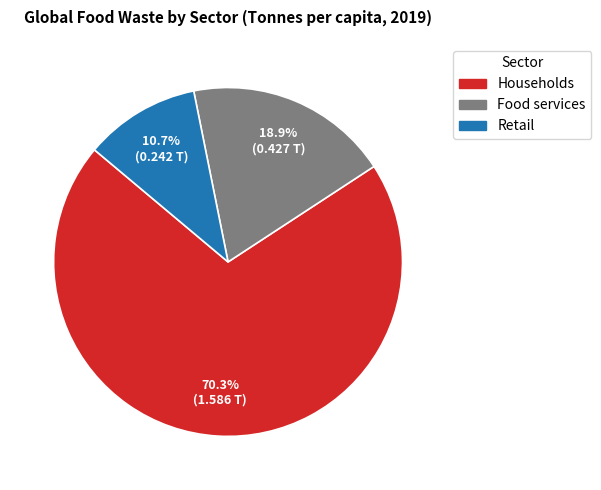

Is there a majority slice in this chart?

Yes